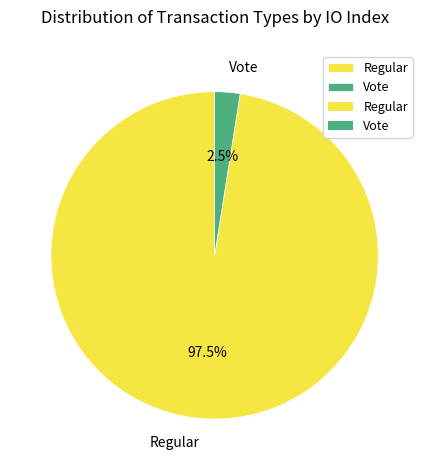

Which category accounts for the majority?

Regular